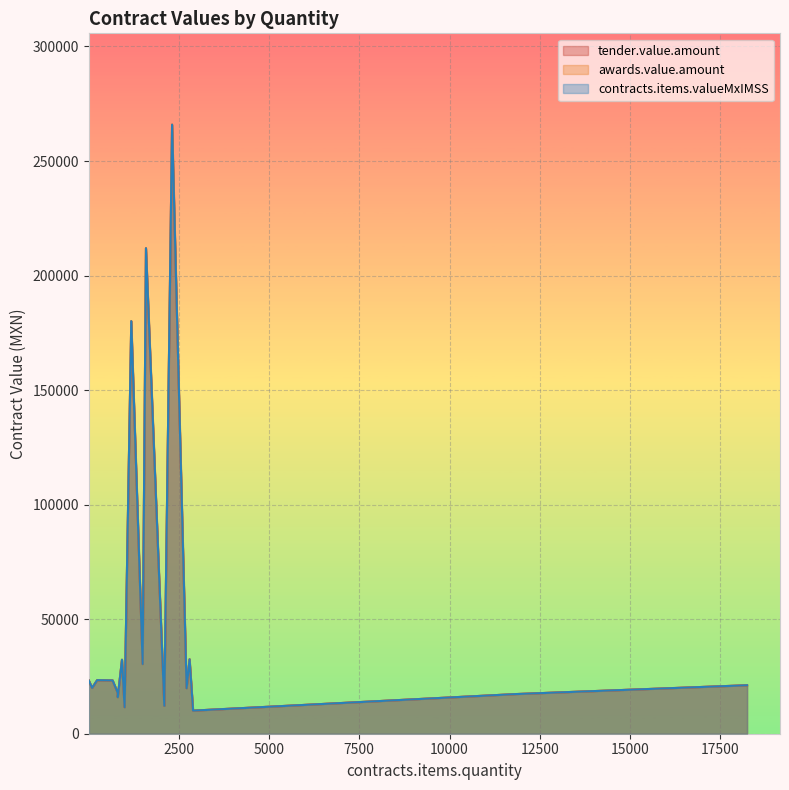

What is the label of the 16th point from the left?

810